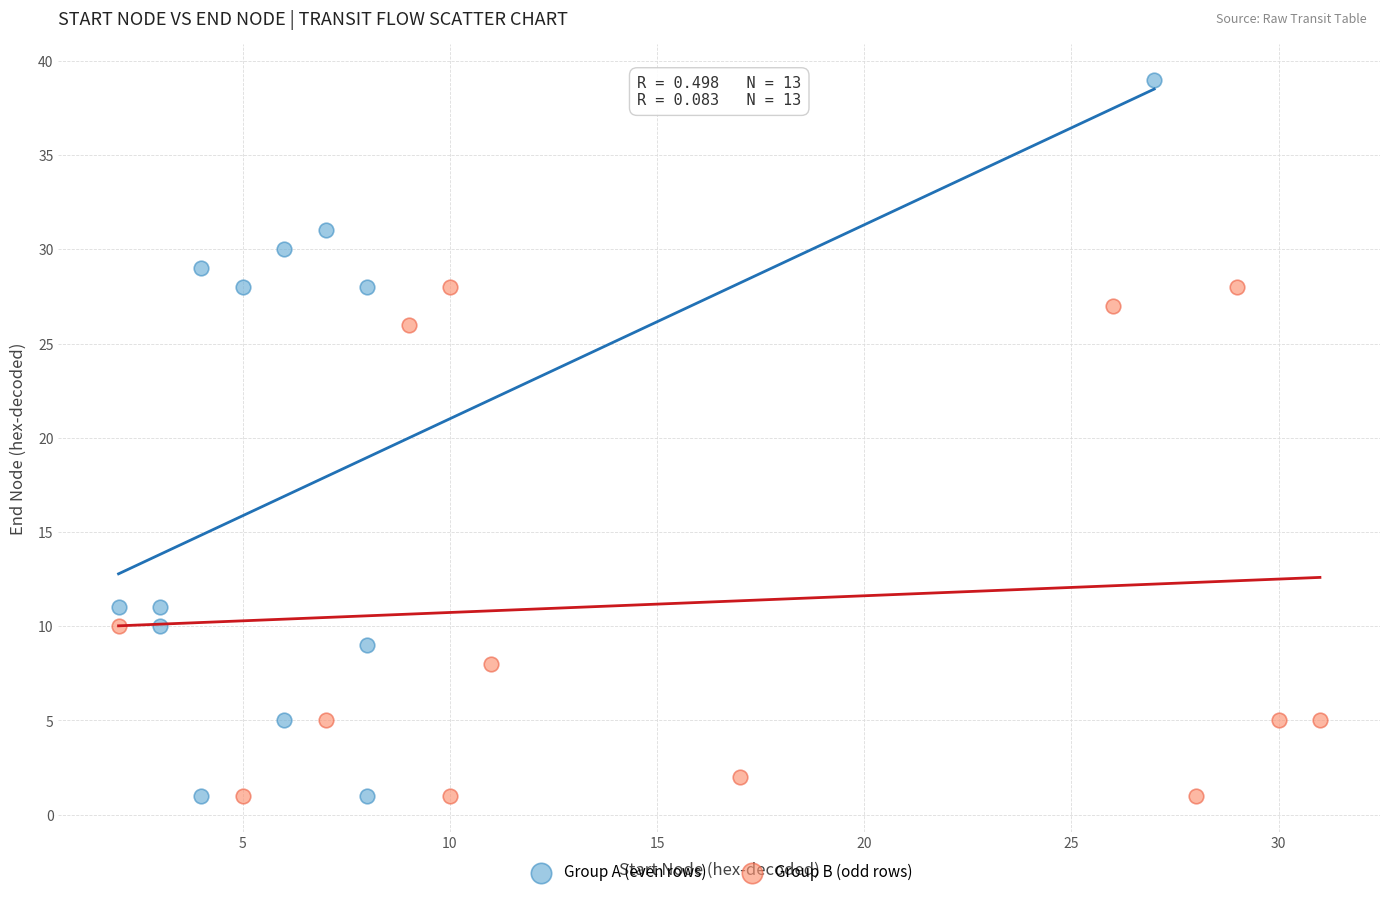

Which series reaches the maximum Y coordinate?

Group A (even rows)